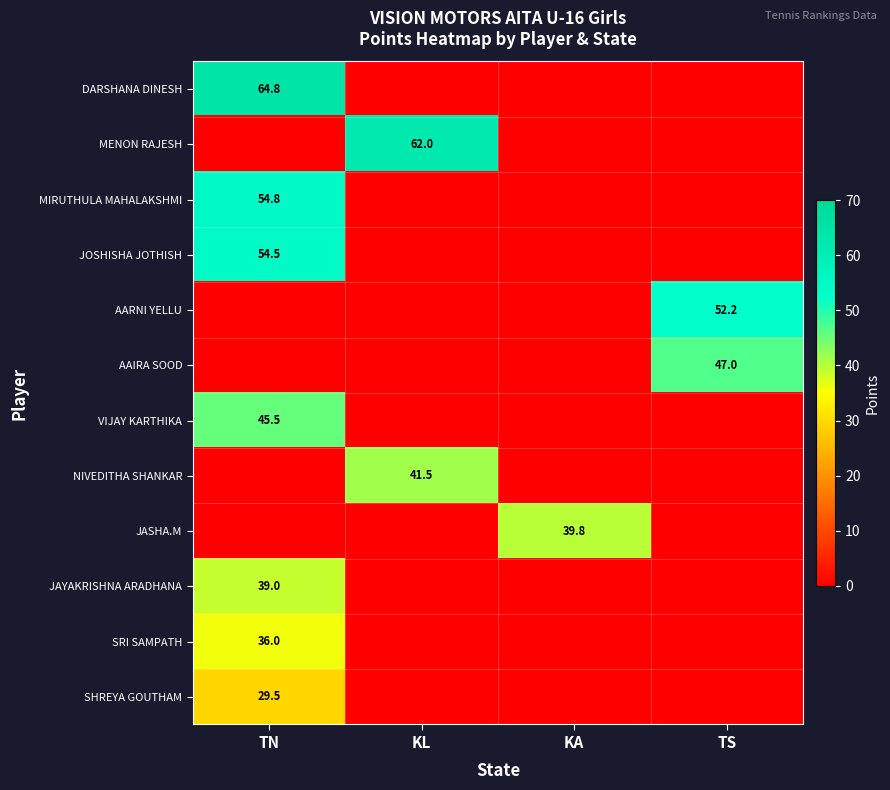

Count the number of categories in the chart.

4